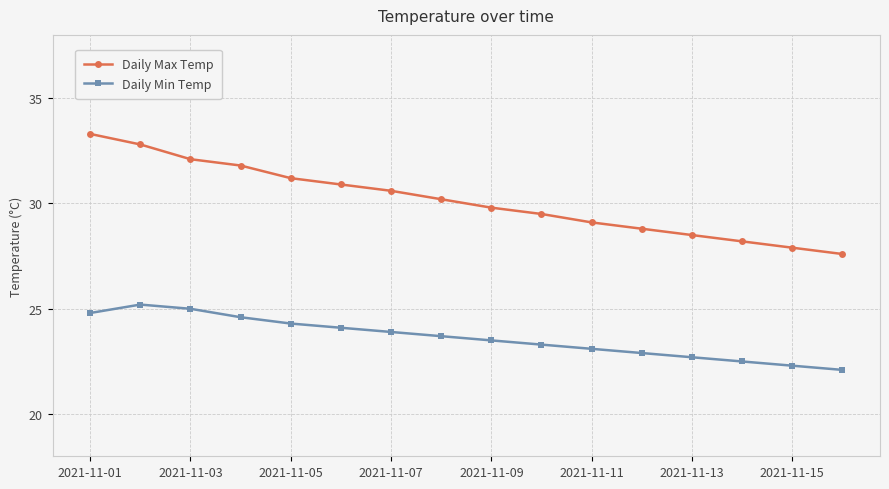

Does the chart display data point markers on the line(s)?

Yes